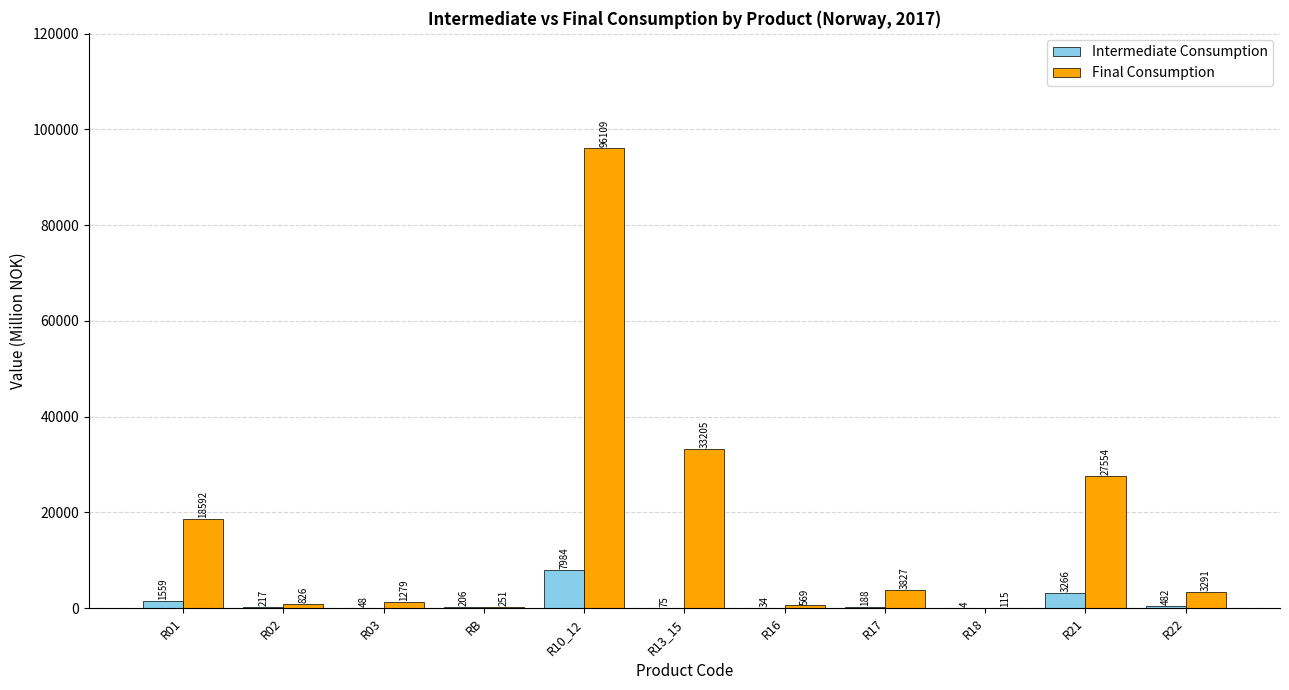

At which category is the sum across all series the highest?

R10_12